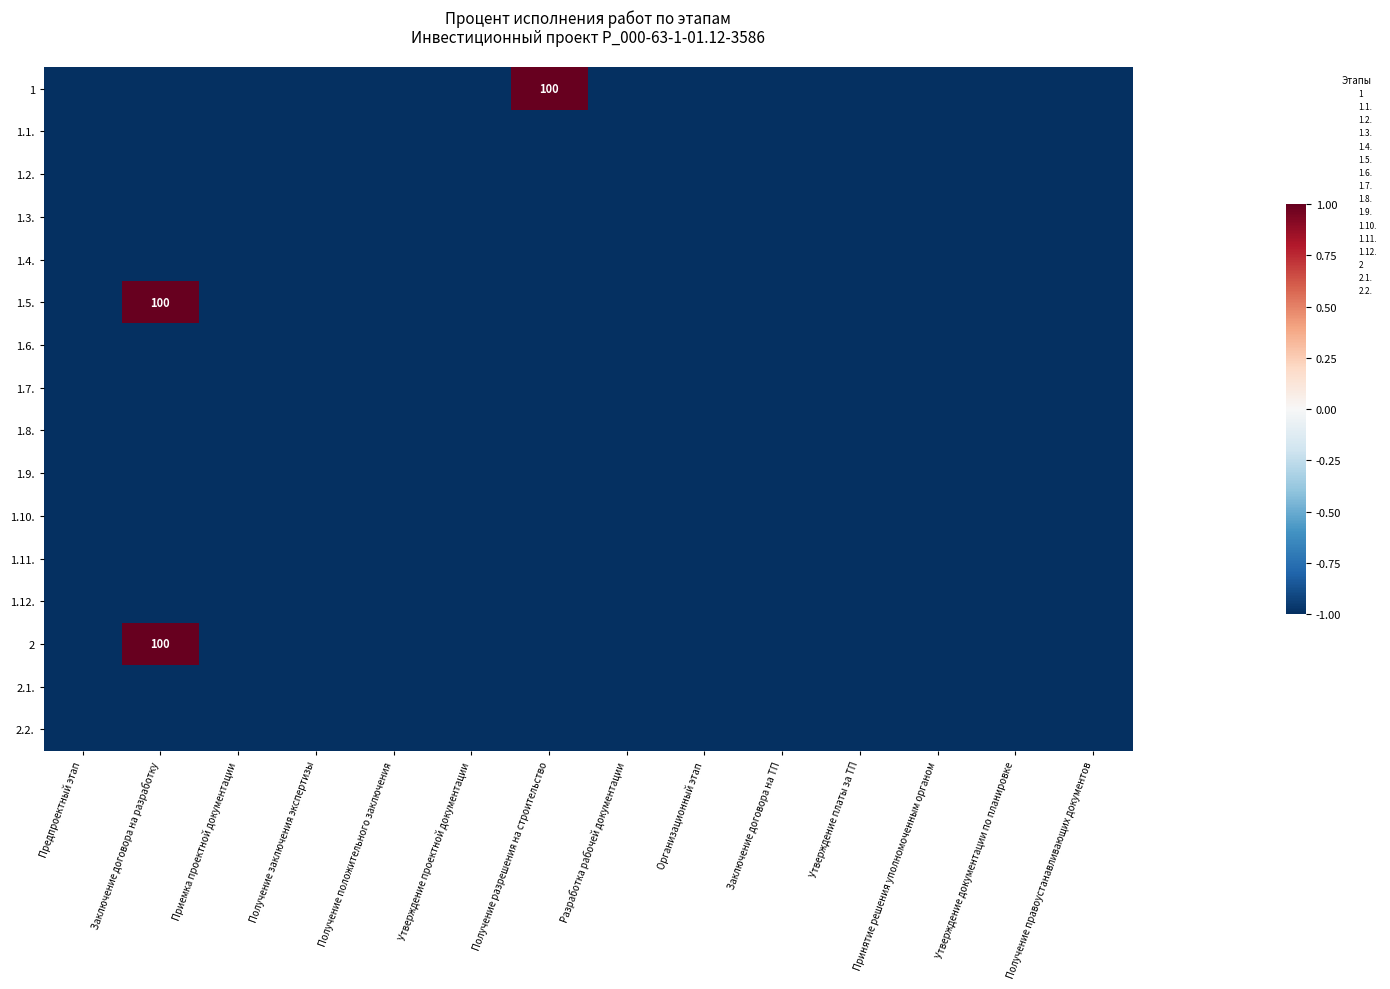

Rank the series at Утверждение проектной документации from lowest to highest value.

1, 1.1., 1.2., 1.3., 1.4., 1.5., 1.6., 1.7., 1.8., 1.9., 1.10., 1.11., 1.12., 2, 2.1., 2.2.